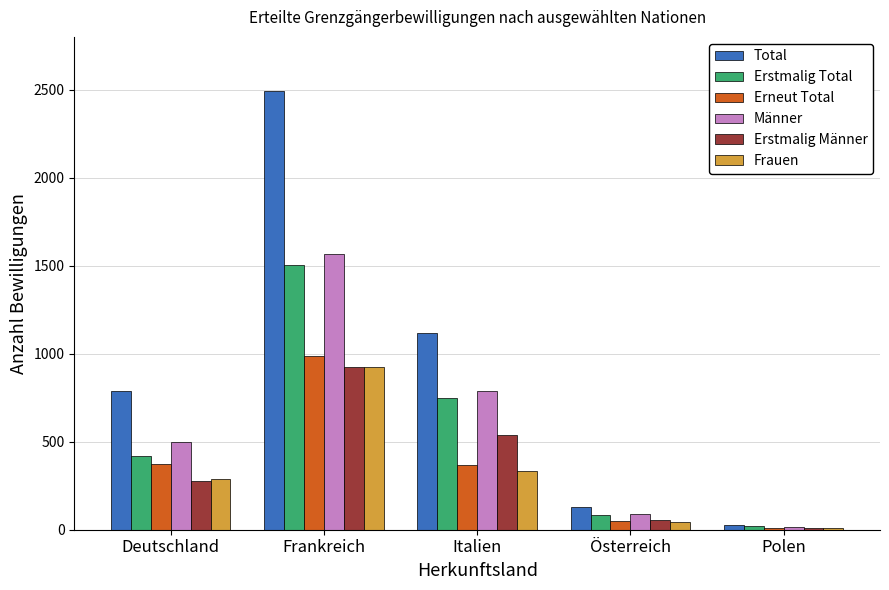

What value does the Erstmalig Total series have at Österreich, to the nearest 50?

100